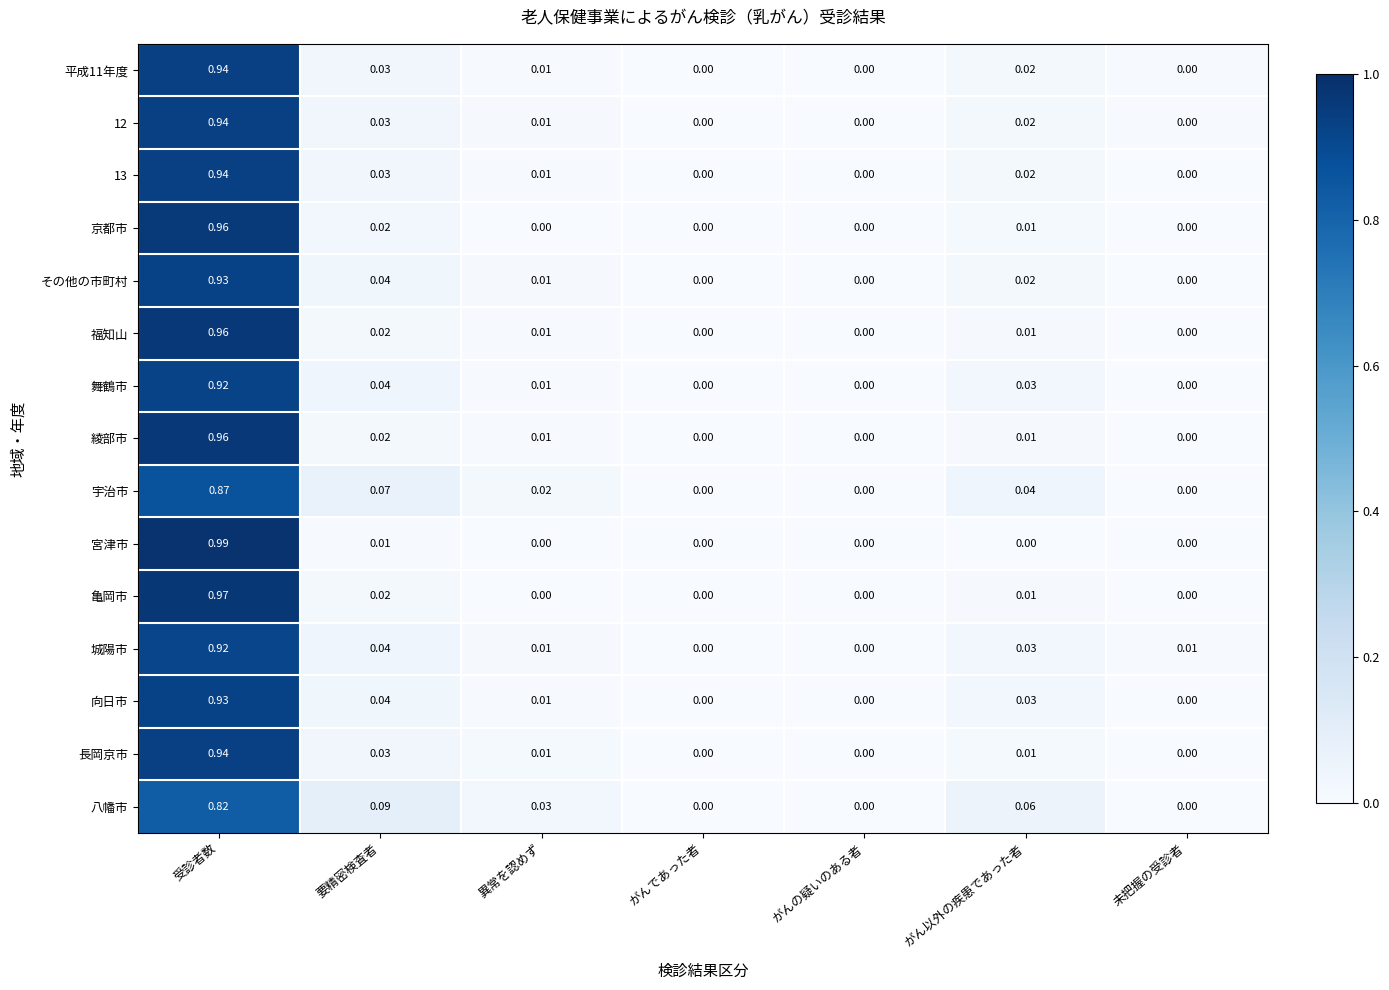

At which category is the sum across all series the highest?

受診者数